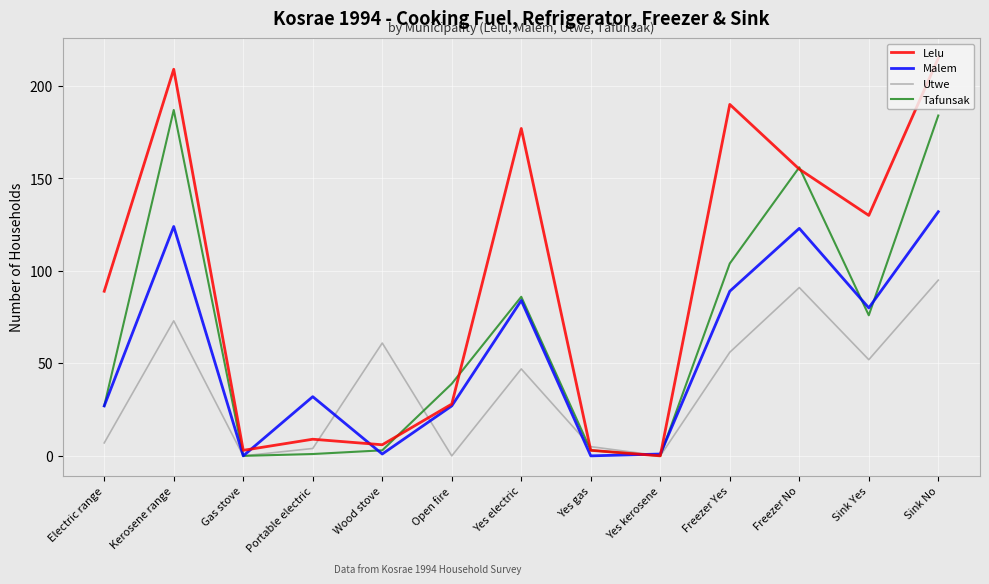

What is the difference between the second highest and second lowest values in the Utwe series?

91